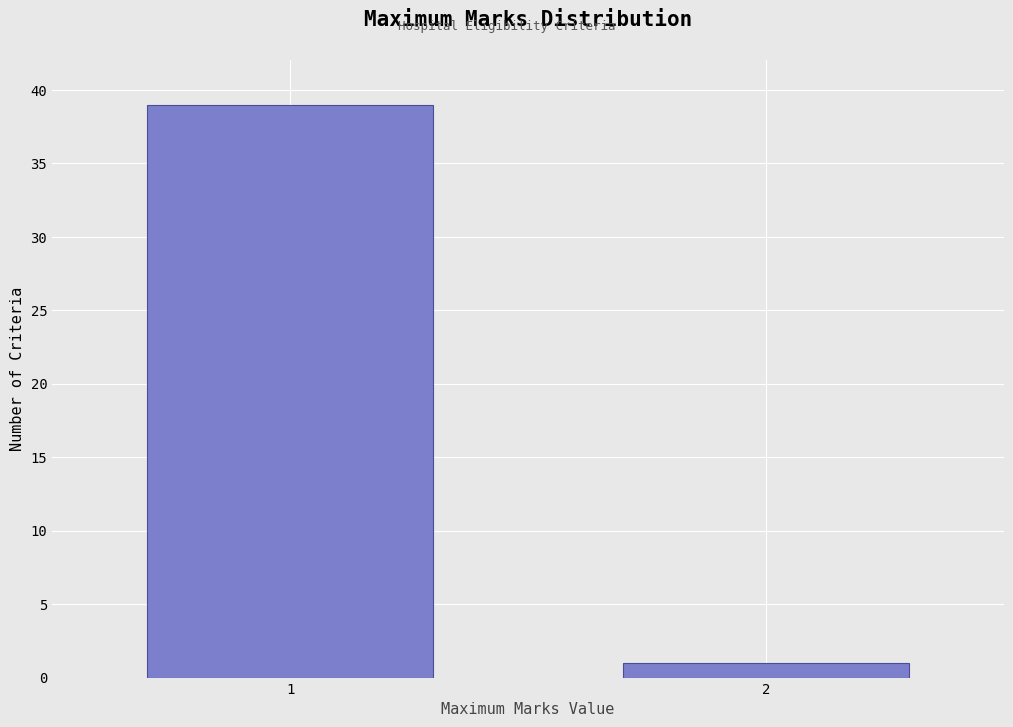

Reading left to right, extract all data points from this chart.

1=39	2=1